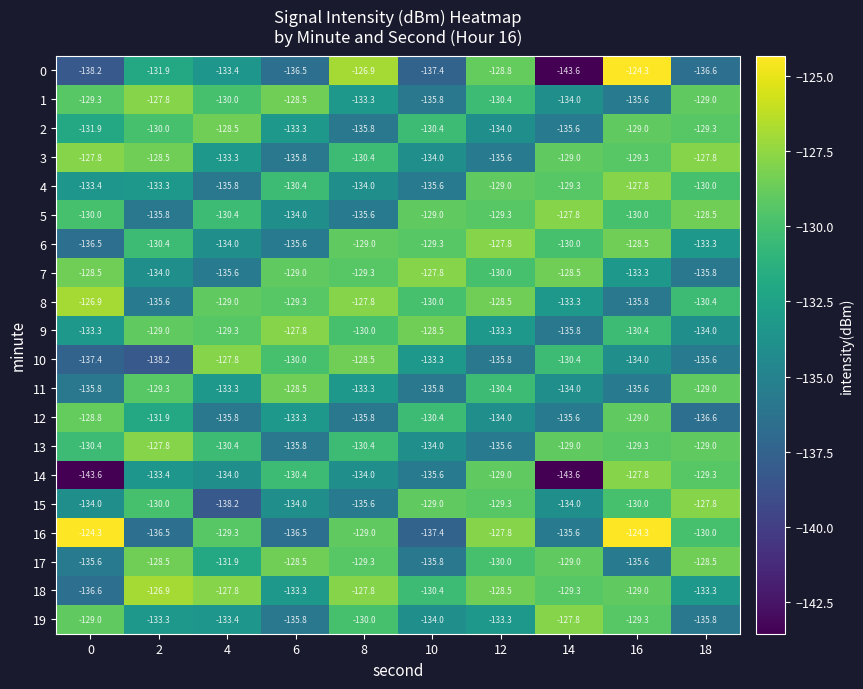

What is the maximum value shown in the chart?

-124.3